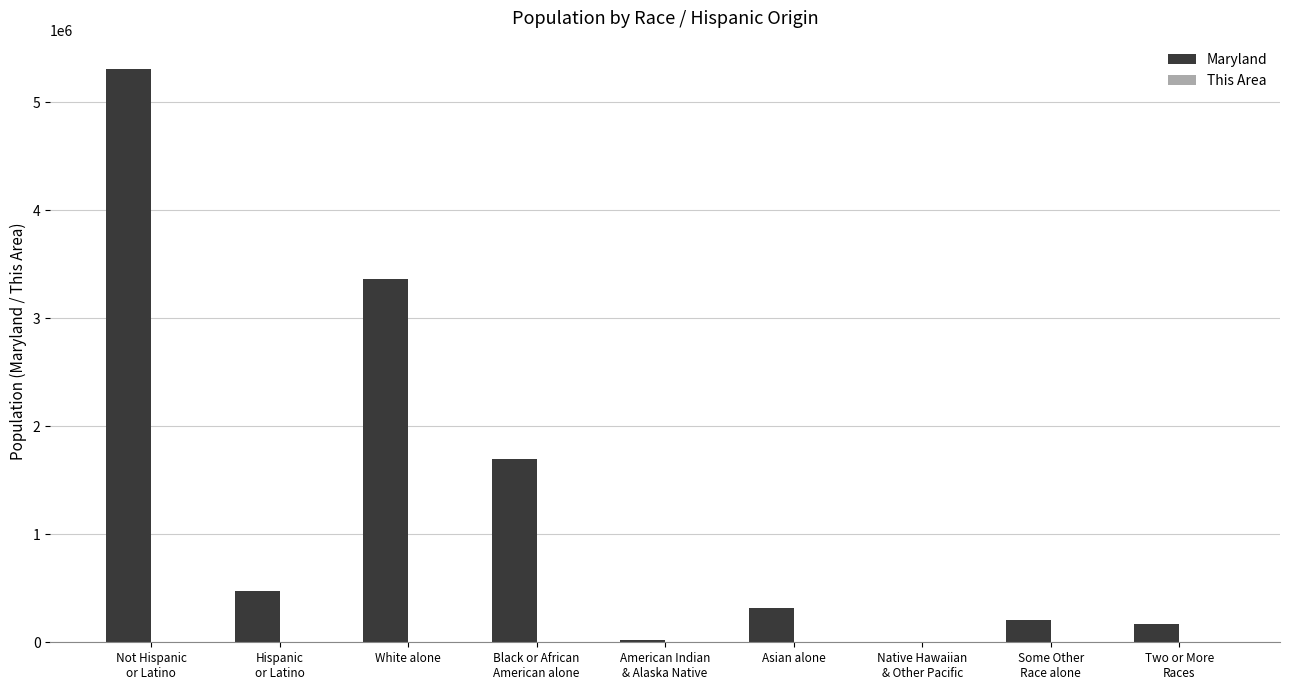

How many groups of bars are there?

9